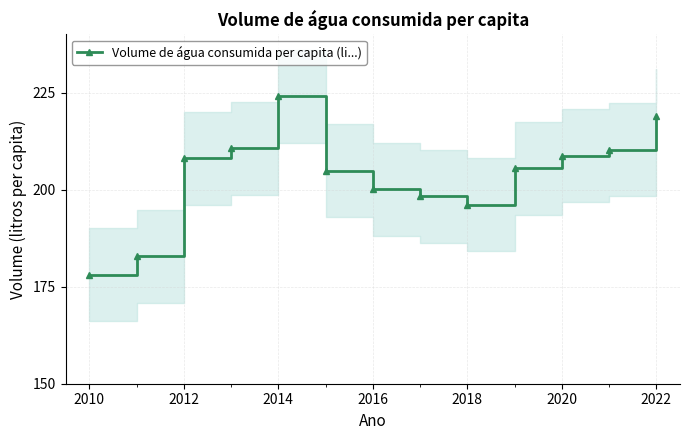

Does the chart have visible grid lines?

Yes